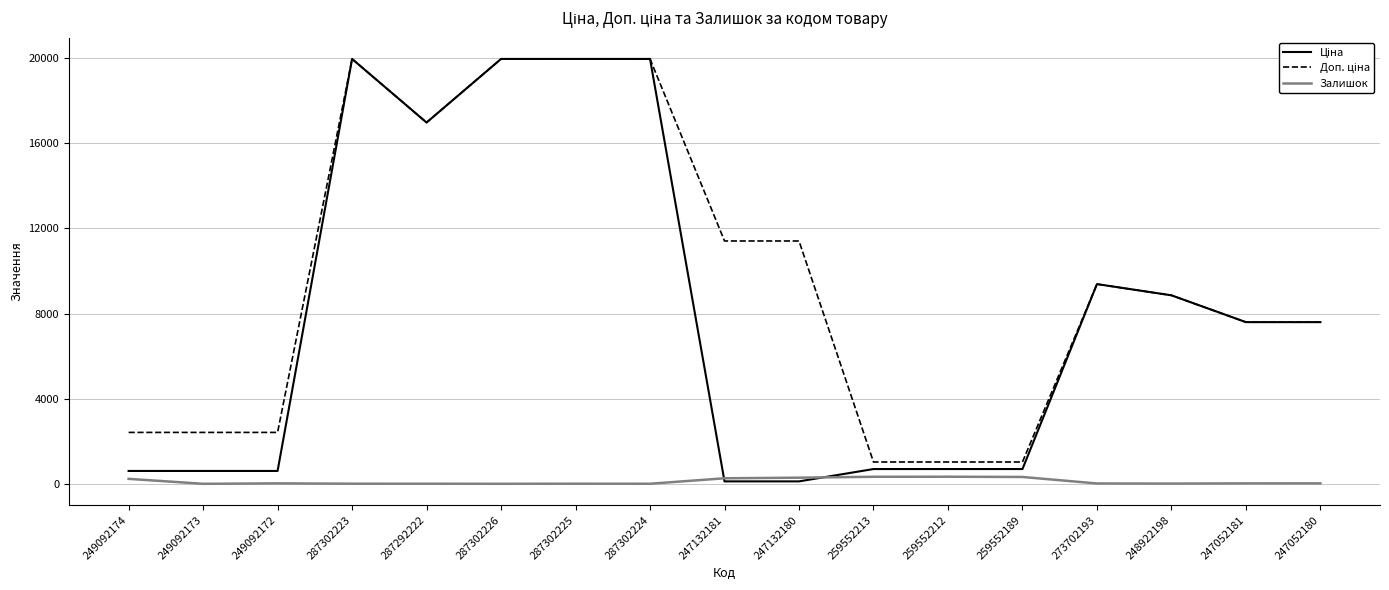

Is it true that Залишок equals 3.0 at 287302224?

True